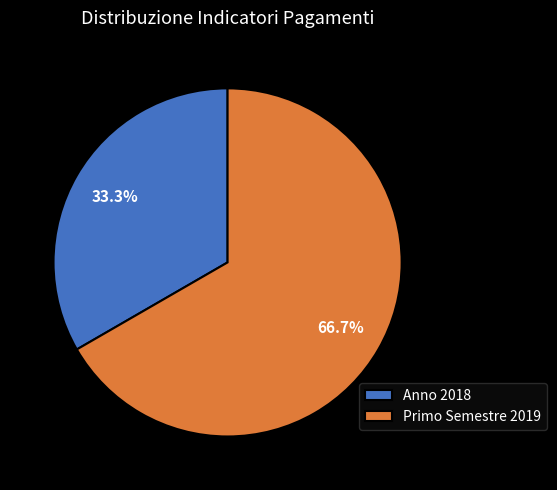

Combined, what portion of the pie is Primo Semestre 2019 and Anno 2018?

100.0%